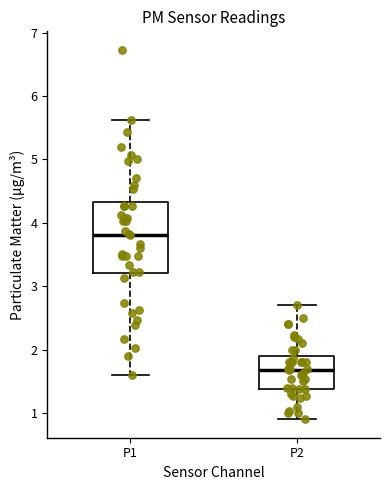

Reading left to right, transcribe this box plot: for each box, give where its median line is, the range the box spans, and where its two whiskers end, as read against the y-axis. The values are not printed on the chart, so give them approximately, as read against the axis.

P1: median 3.8, box 3.2 to 4.3, whiskers 1.6 to 5.6
P2: median 1.7, box 1.4 to 1.9, whiskers 0.9 to 2.7